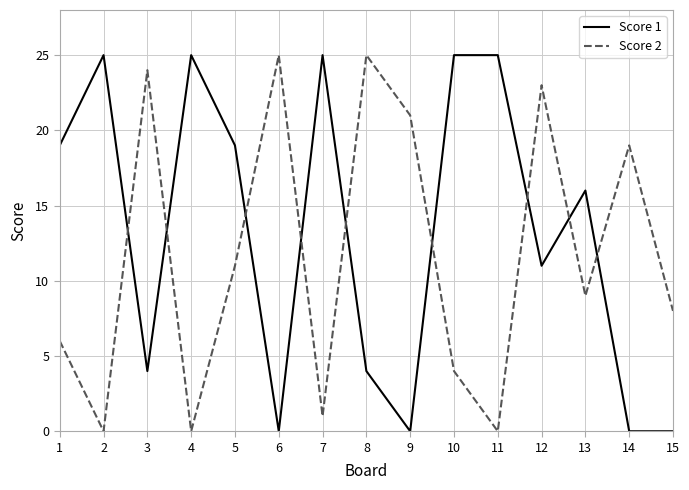

At how many categories does at least one series exceed 10?

14